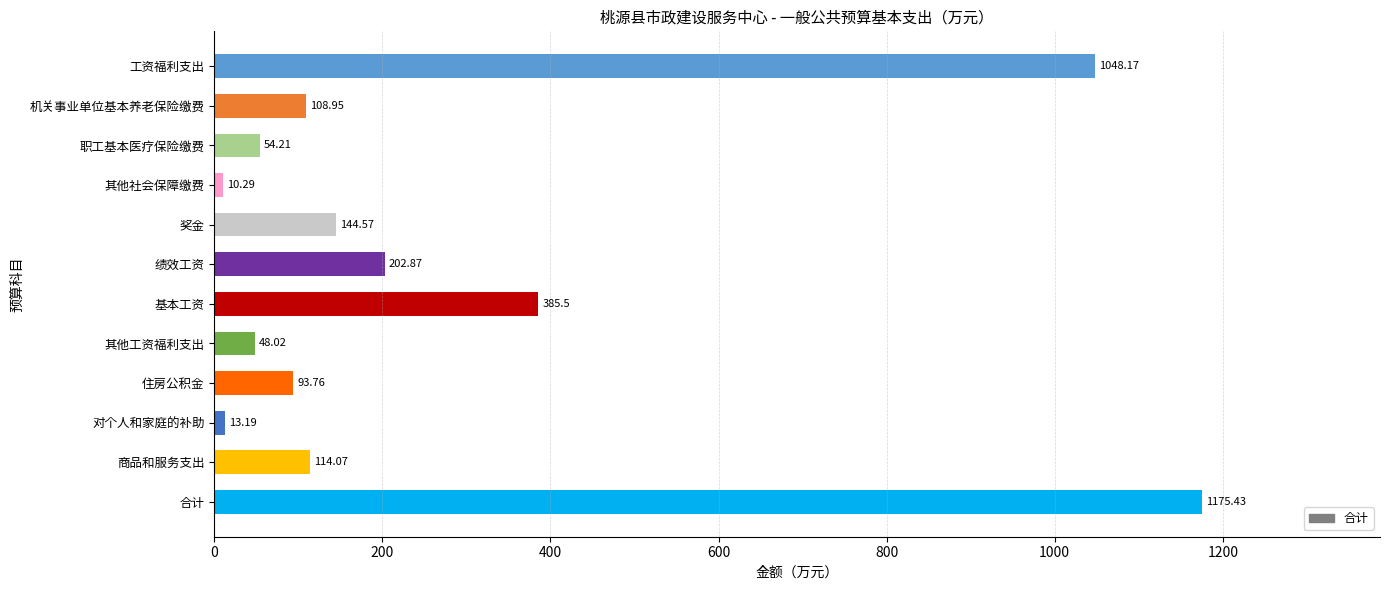

What is the label of the 8th bar from the bottom?

奖金